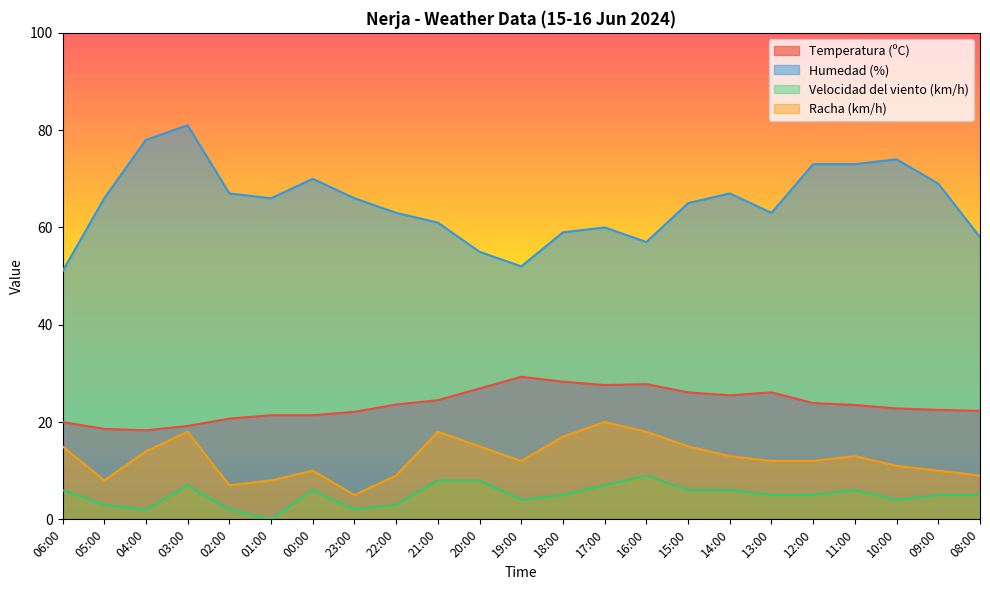

Read the Racha (km/h) value at 00:00.

10.0